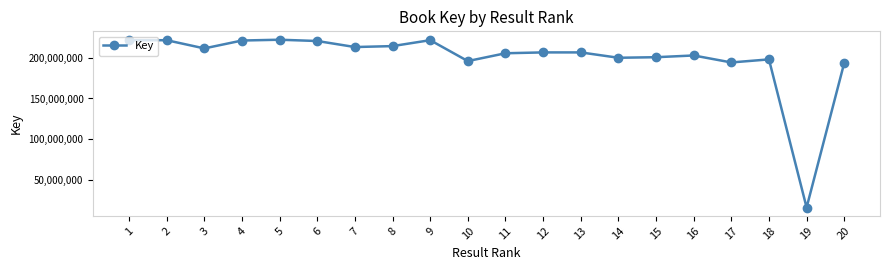

True or false: the data has more than 2 interior local peaks.

True